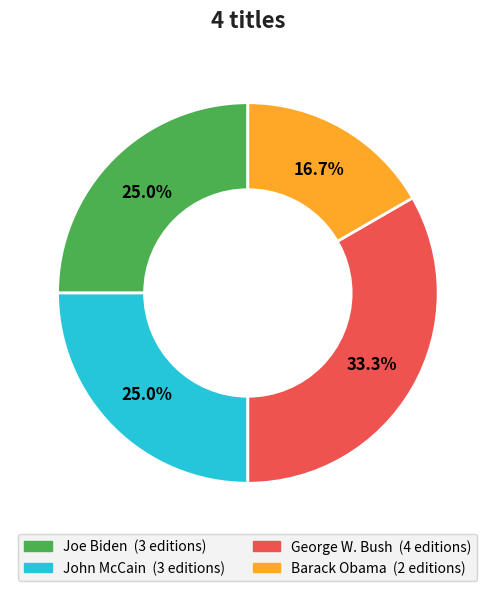

Combined, what portion of the pie is Barack Obama and John McCain?

41.7%